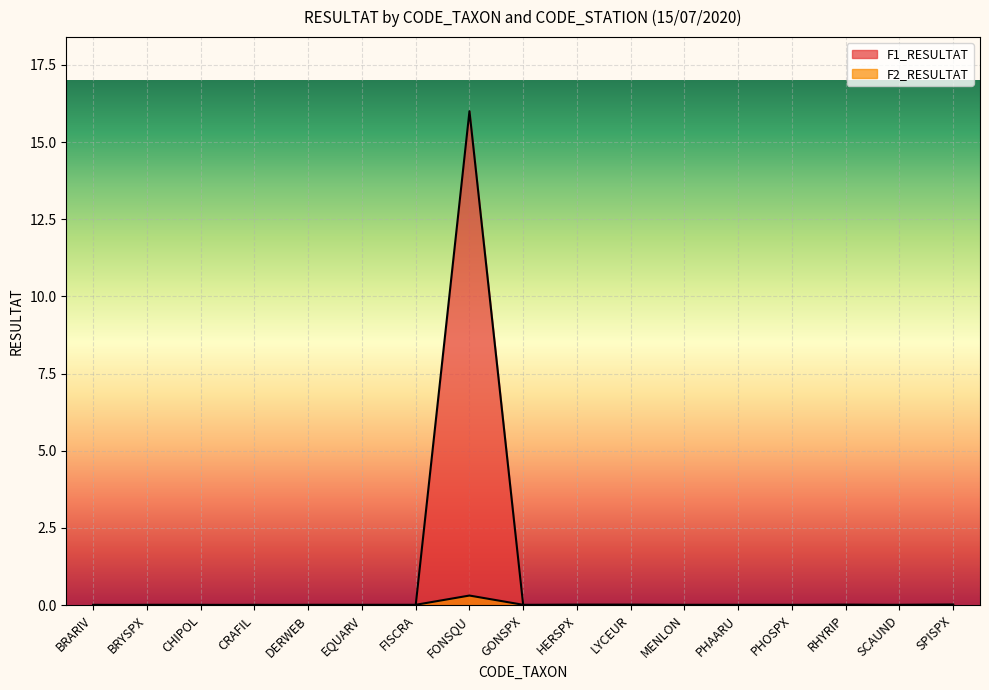

The F2_RESULTAT series shows 0.0 at HERSPX. True or false?

True